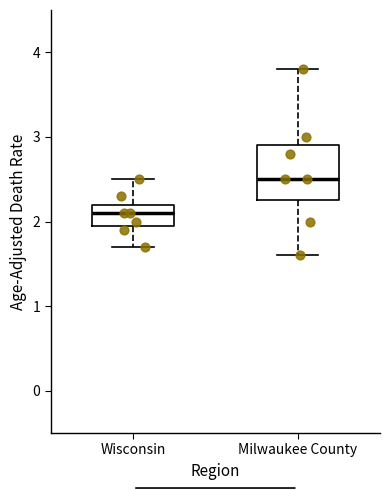

Where does the median line of the box for Wisconsin sit on the y-axis? The values are not printed on the chart, so give them approximately, as read against the axis.

2.1